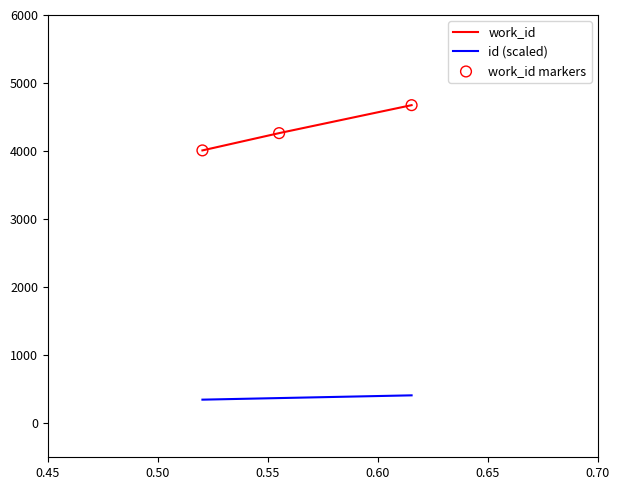

At how many categories does at least one series exceed 3841?

3